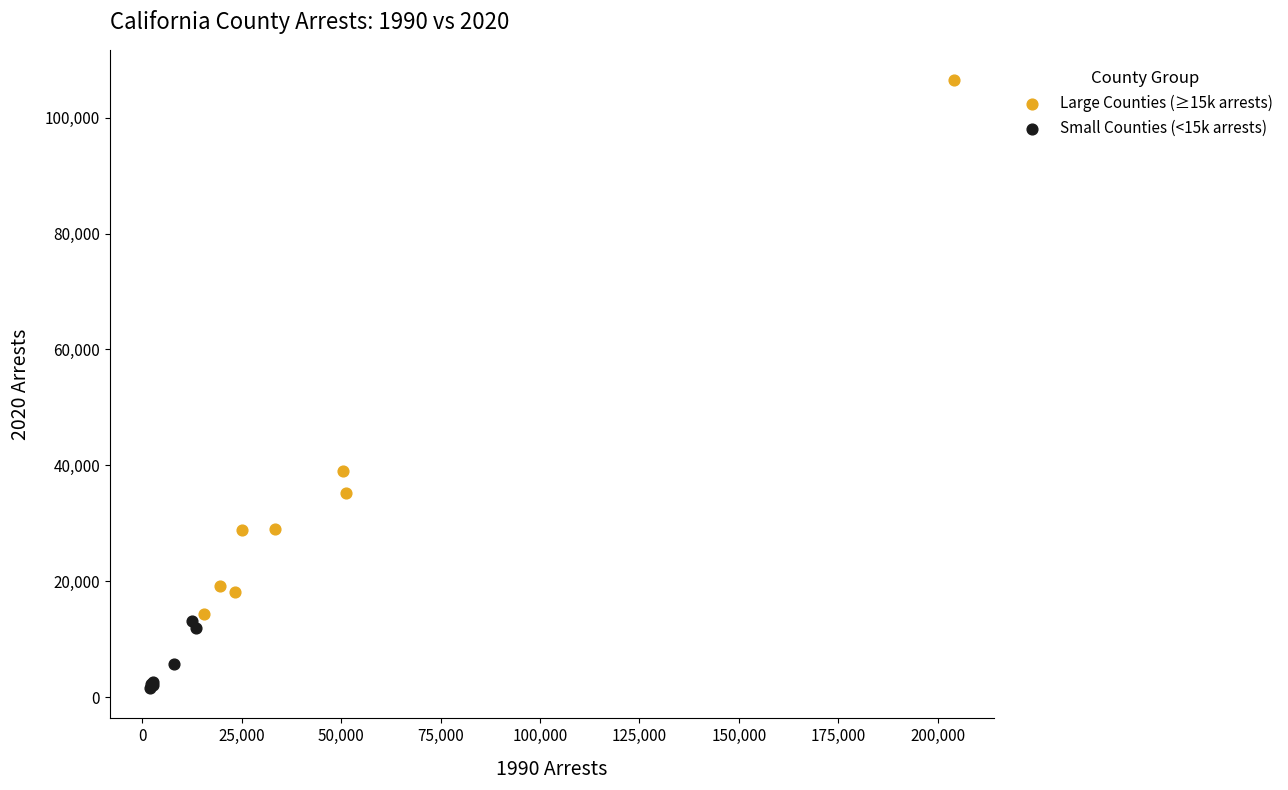

Which series has the largest Y range (max minus min)?

Large Counties (≥15k arrests)